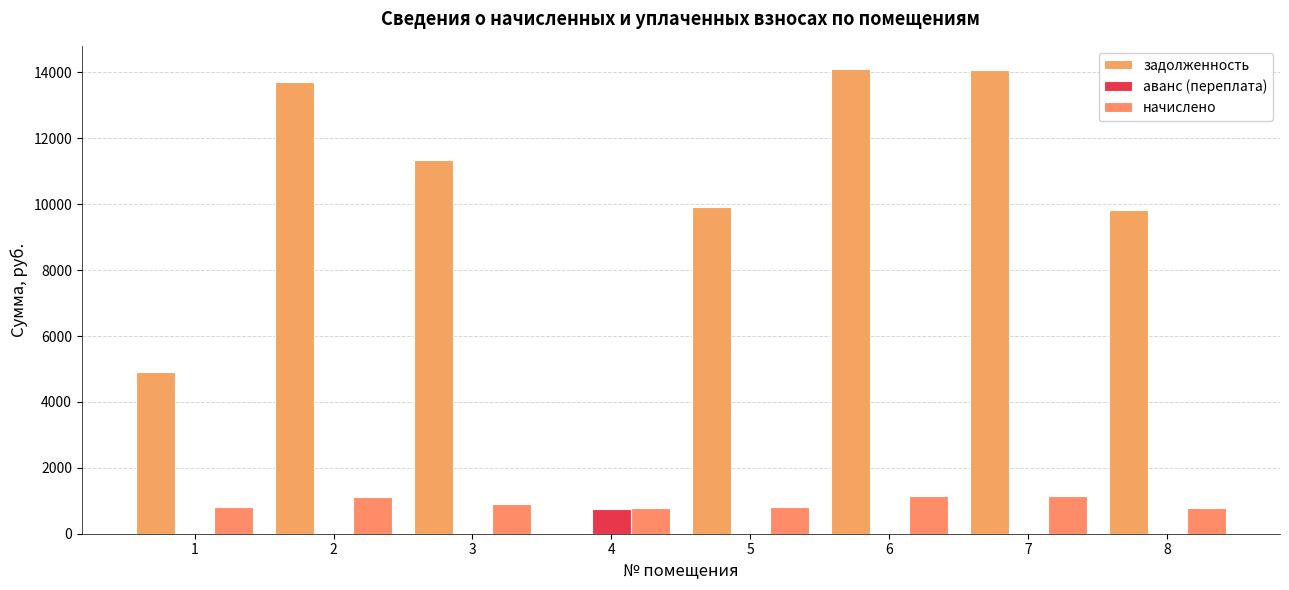

True or false: начислено has a value of 1611.9 at 3.

False